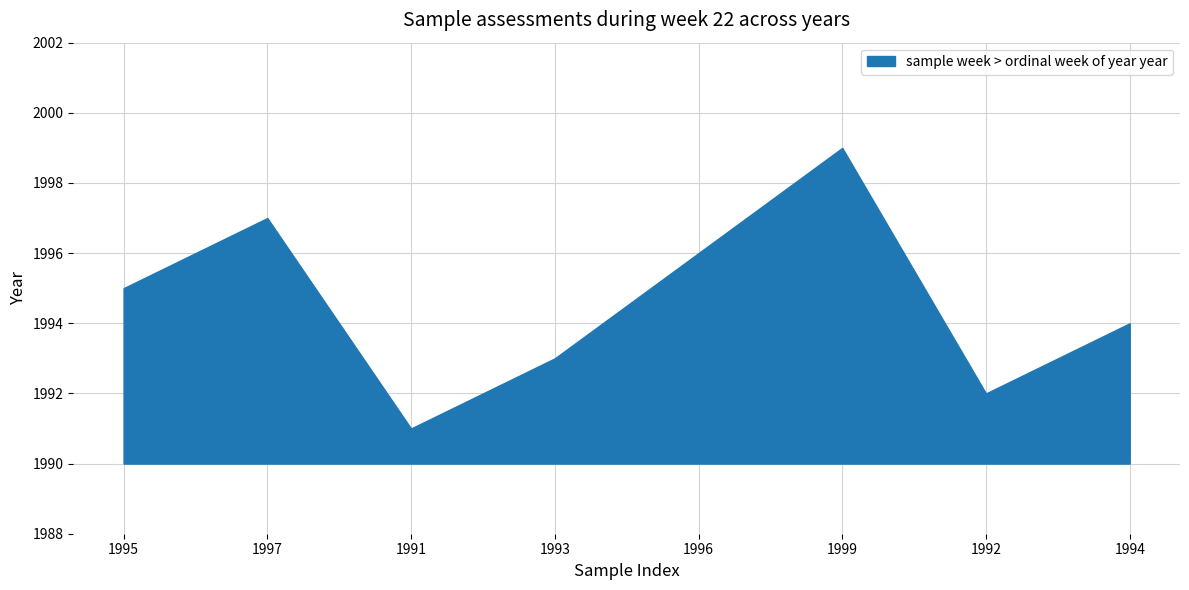

At which category does the chart reach its peak across all series?

1999